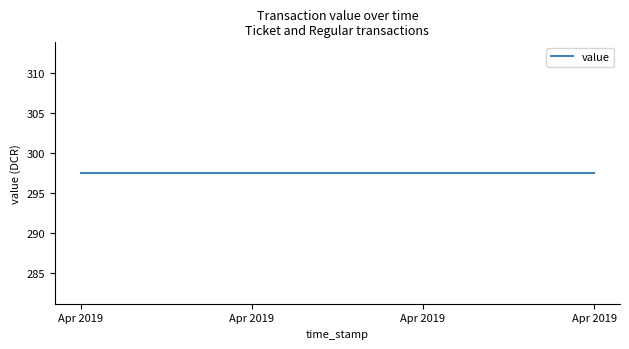

Which category has the highest value in the value series?

1554532350